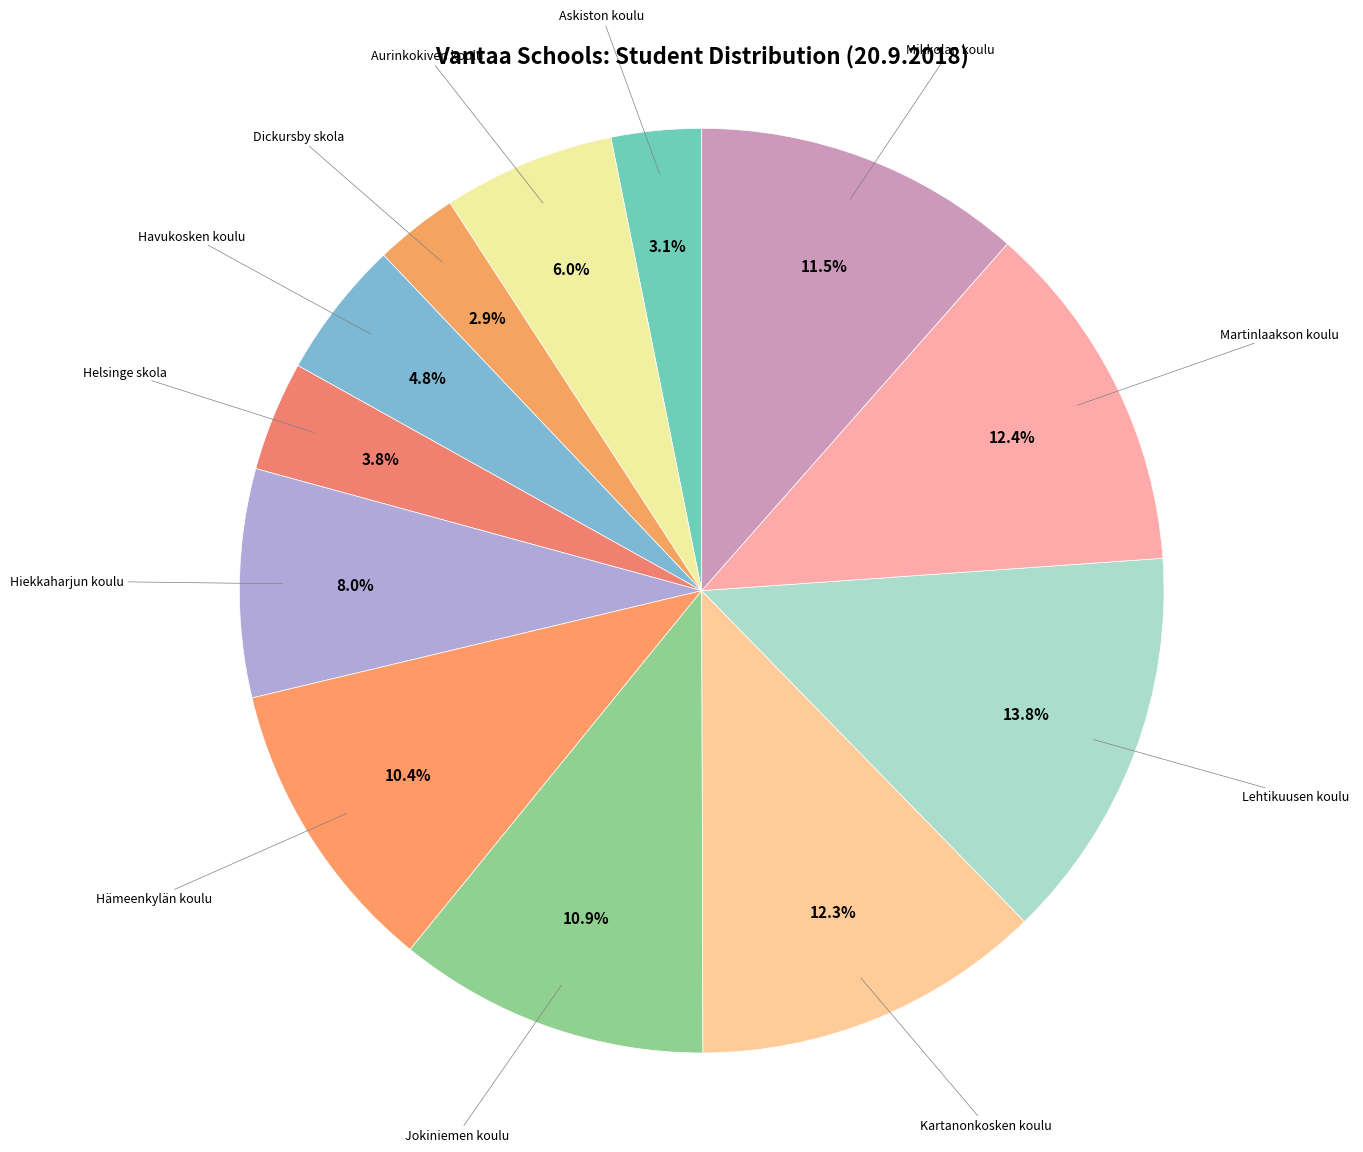

How many segments does this pie chart have?

12